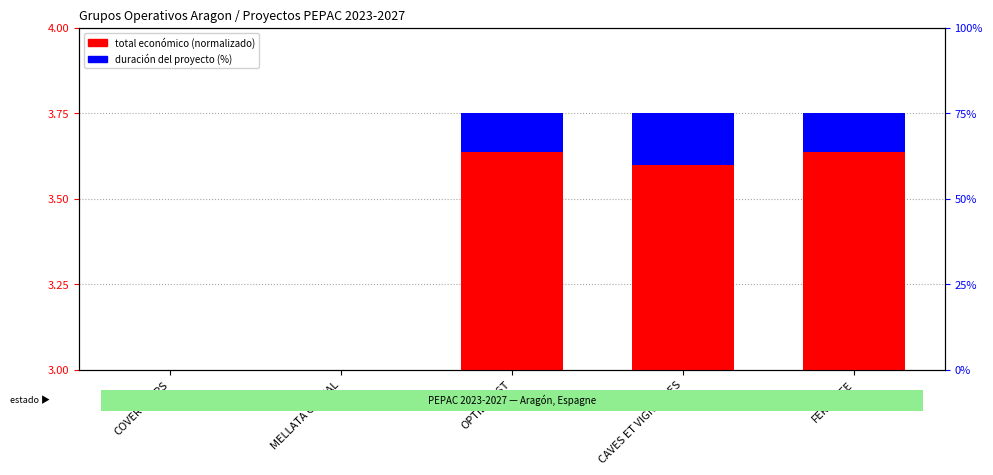

How many bars are there in total?

10